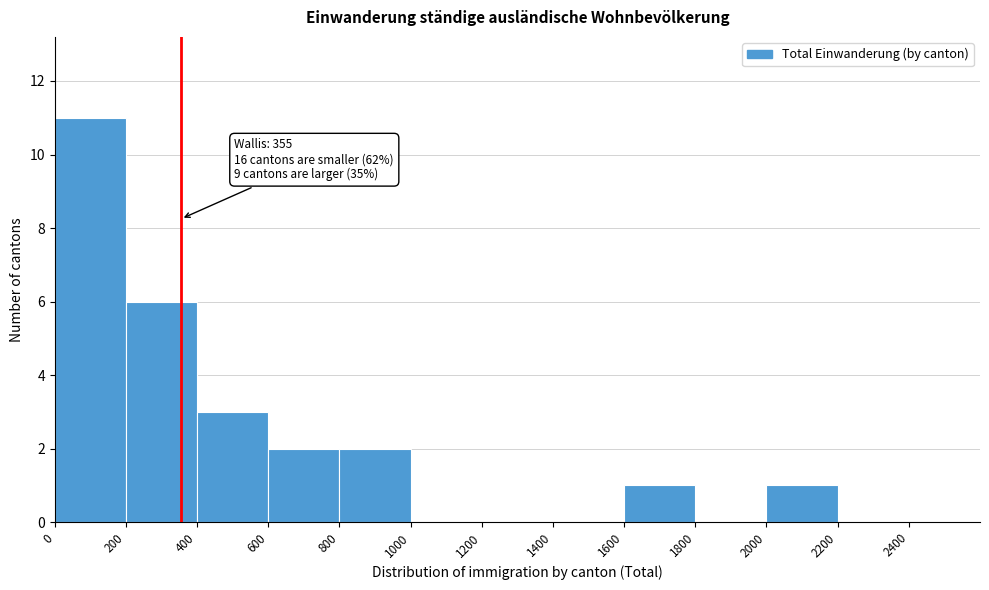

Over which range of the x-axis is the bar tallest?

0 to 200